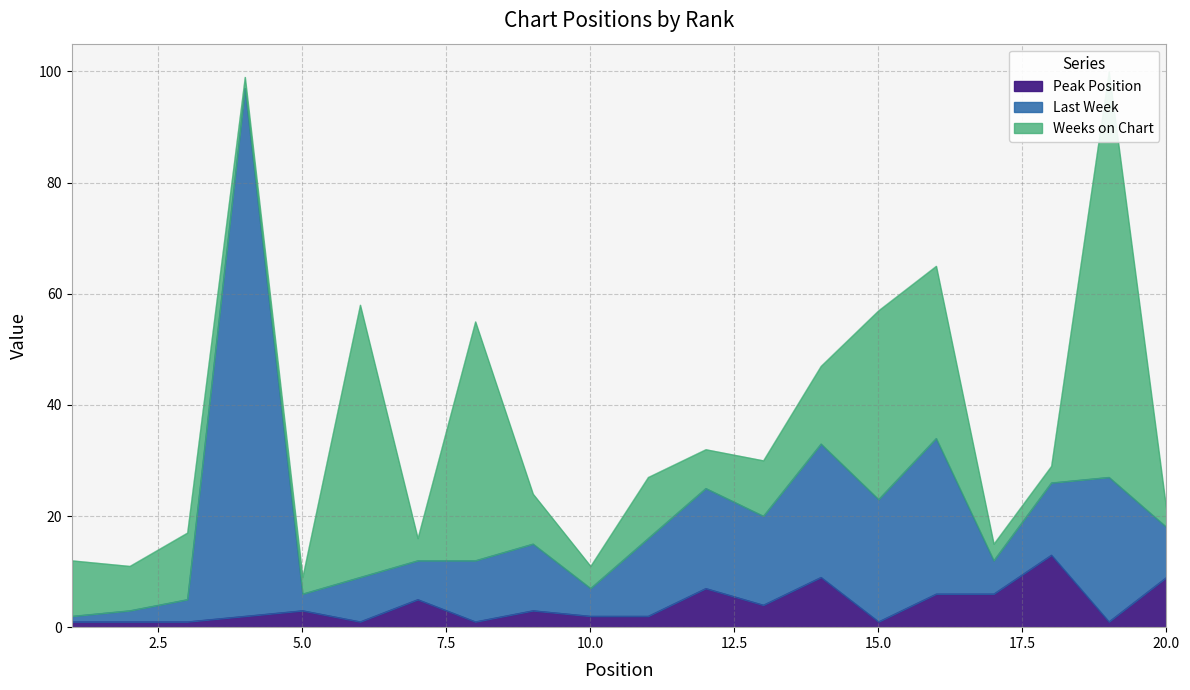

At which category does the chart reach its minimum across all series?

1